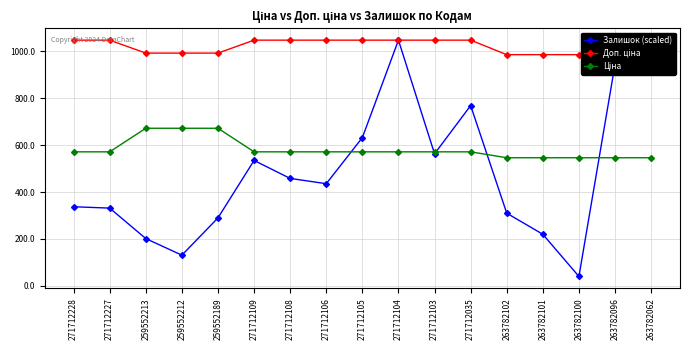

List the series in order of their overall mean, lowest first.

Залишок (scaled), Ціна, Доп. ціна